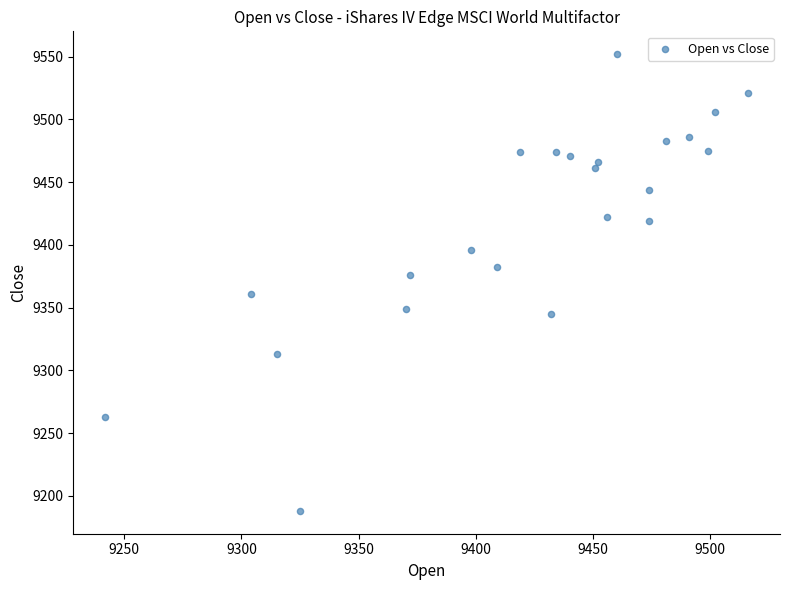

What is the range of Y values (max minus min)?

364